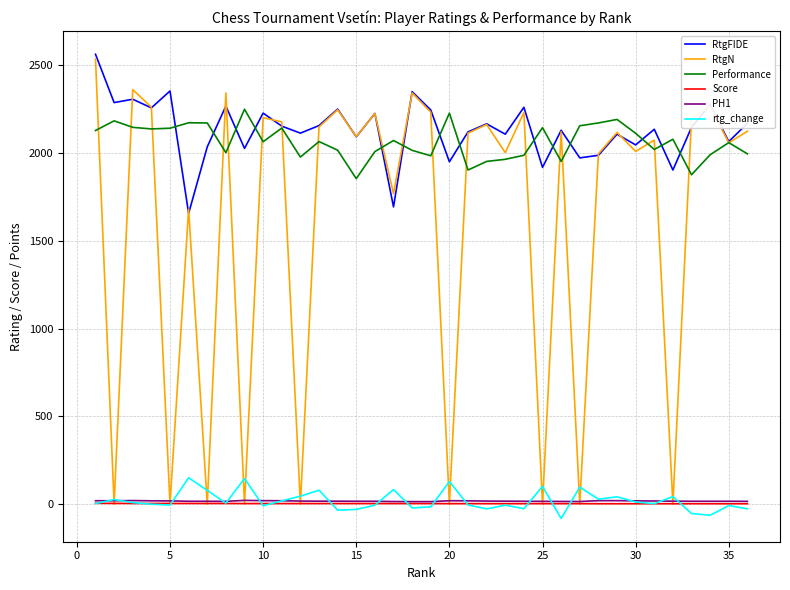

What is the minimum value shown in the chart?

-81.2